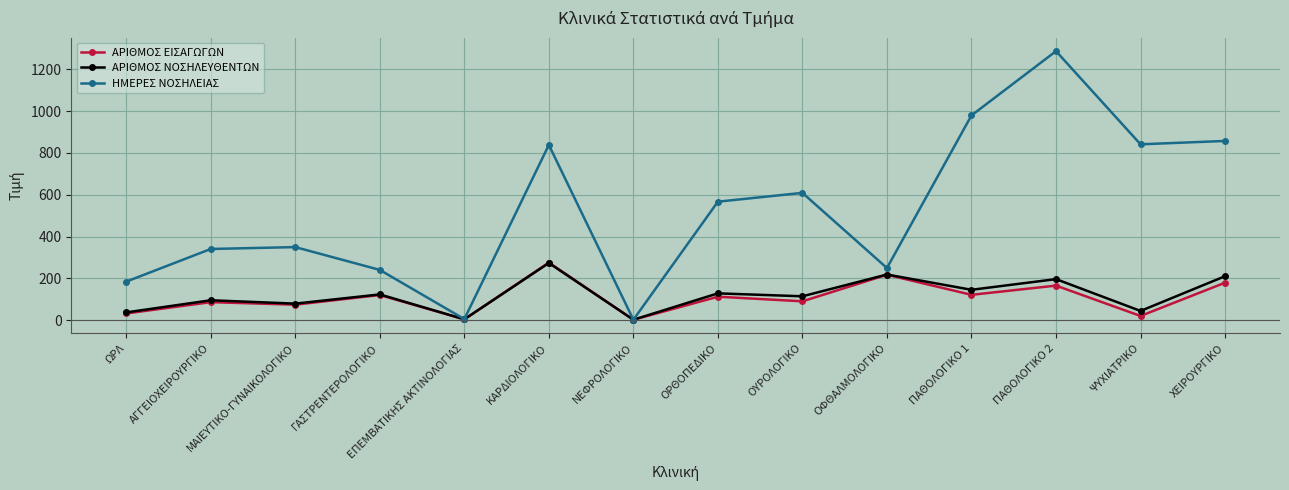

How many values in the ΗΜΕΡΕΣ ΝΟΣΗΛΕΙΑΣ series are below 567?

7